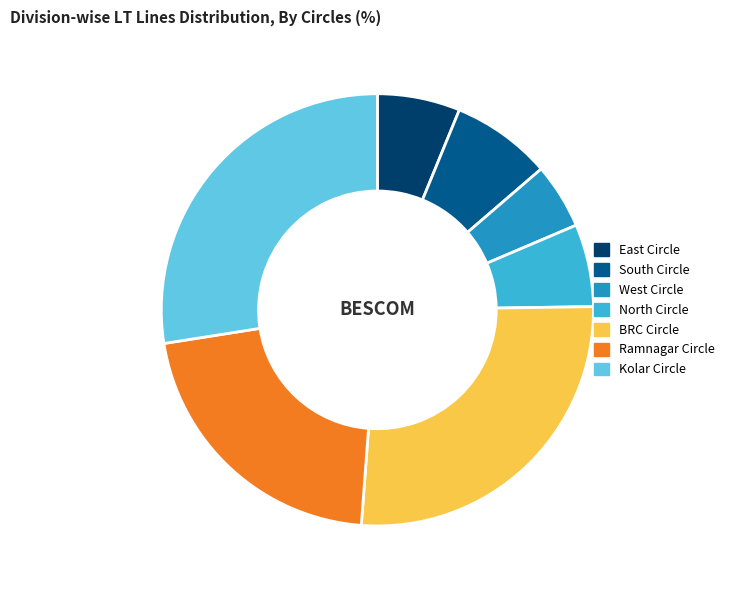

Is it true that West Circle is 5% of the pie?

True